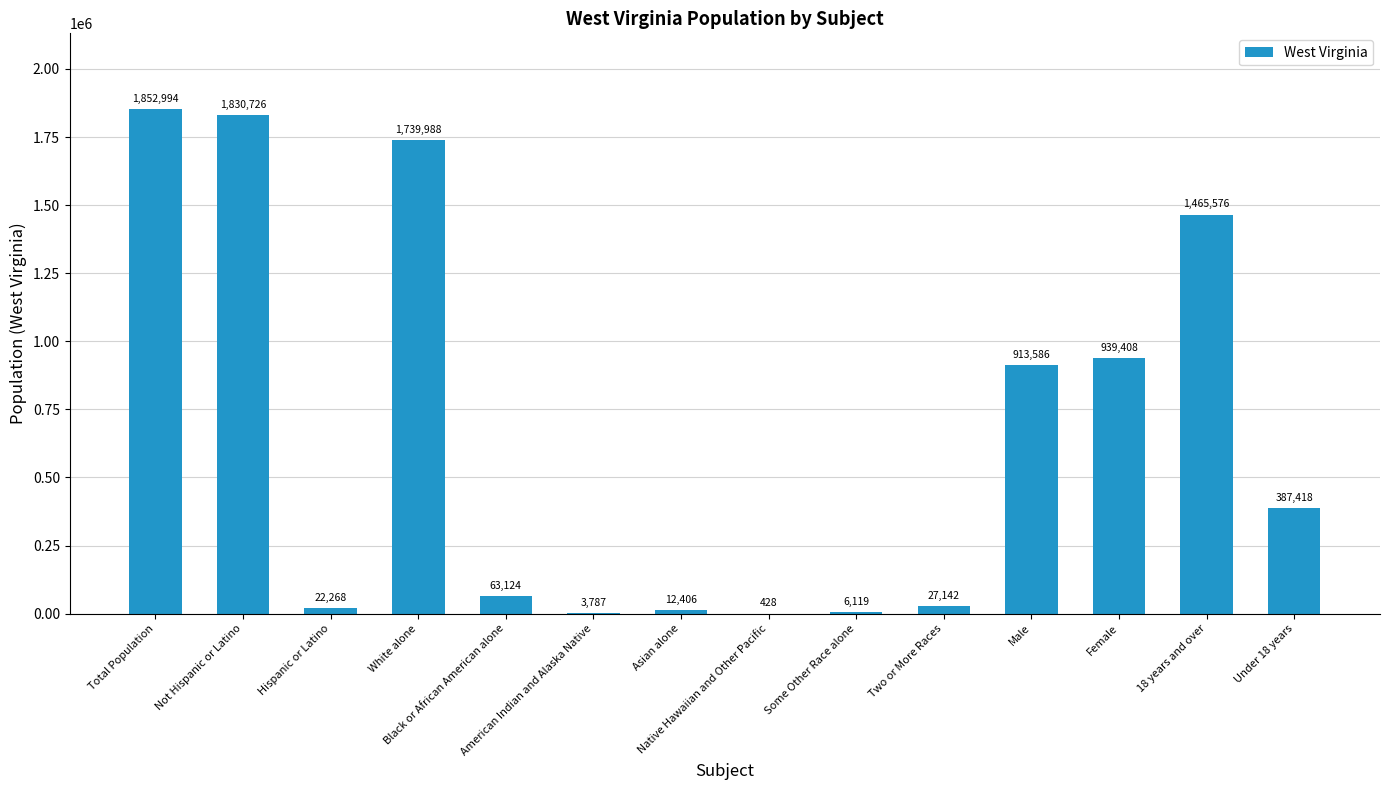

Is it true that the value at 18 years and over is 446452?

False